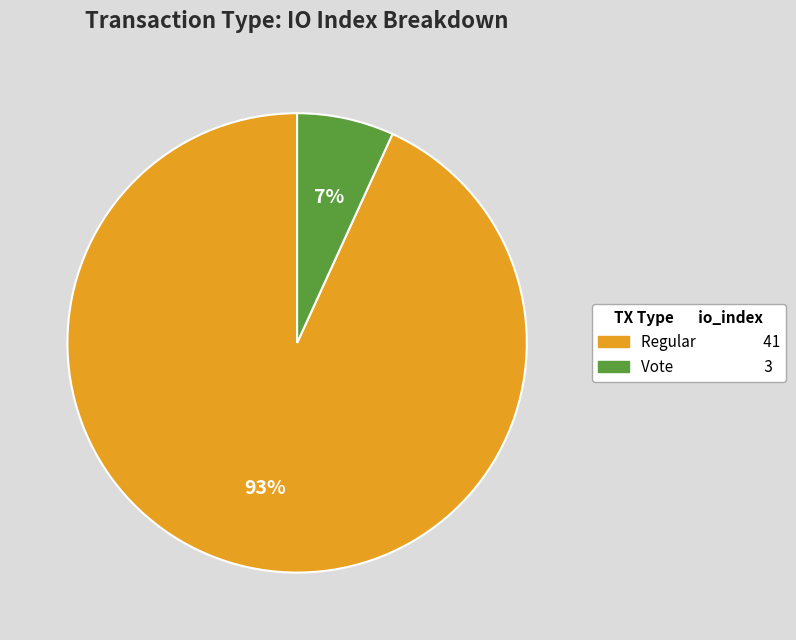

Does any single category account for the majority?

Yes